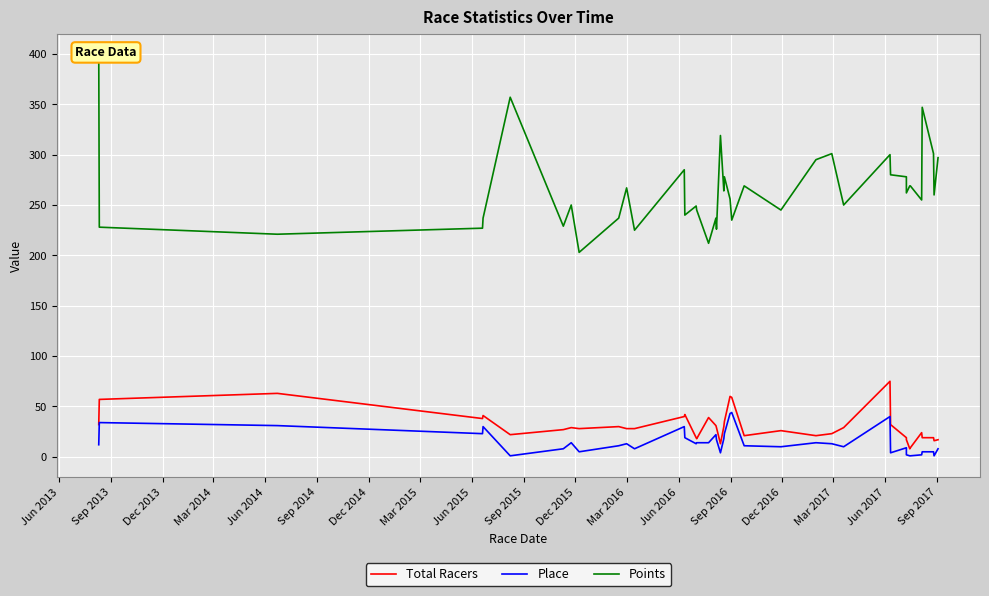

What is the spread (max minus min) of values at Sep 2013?

194